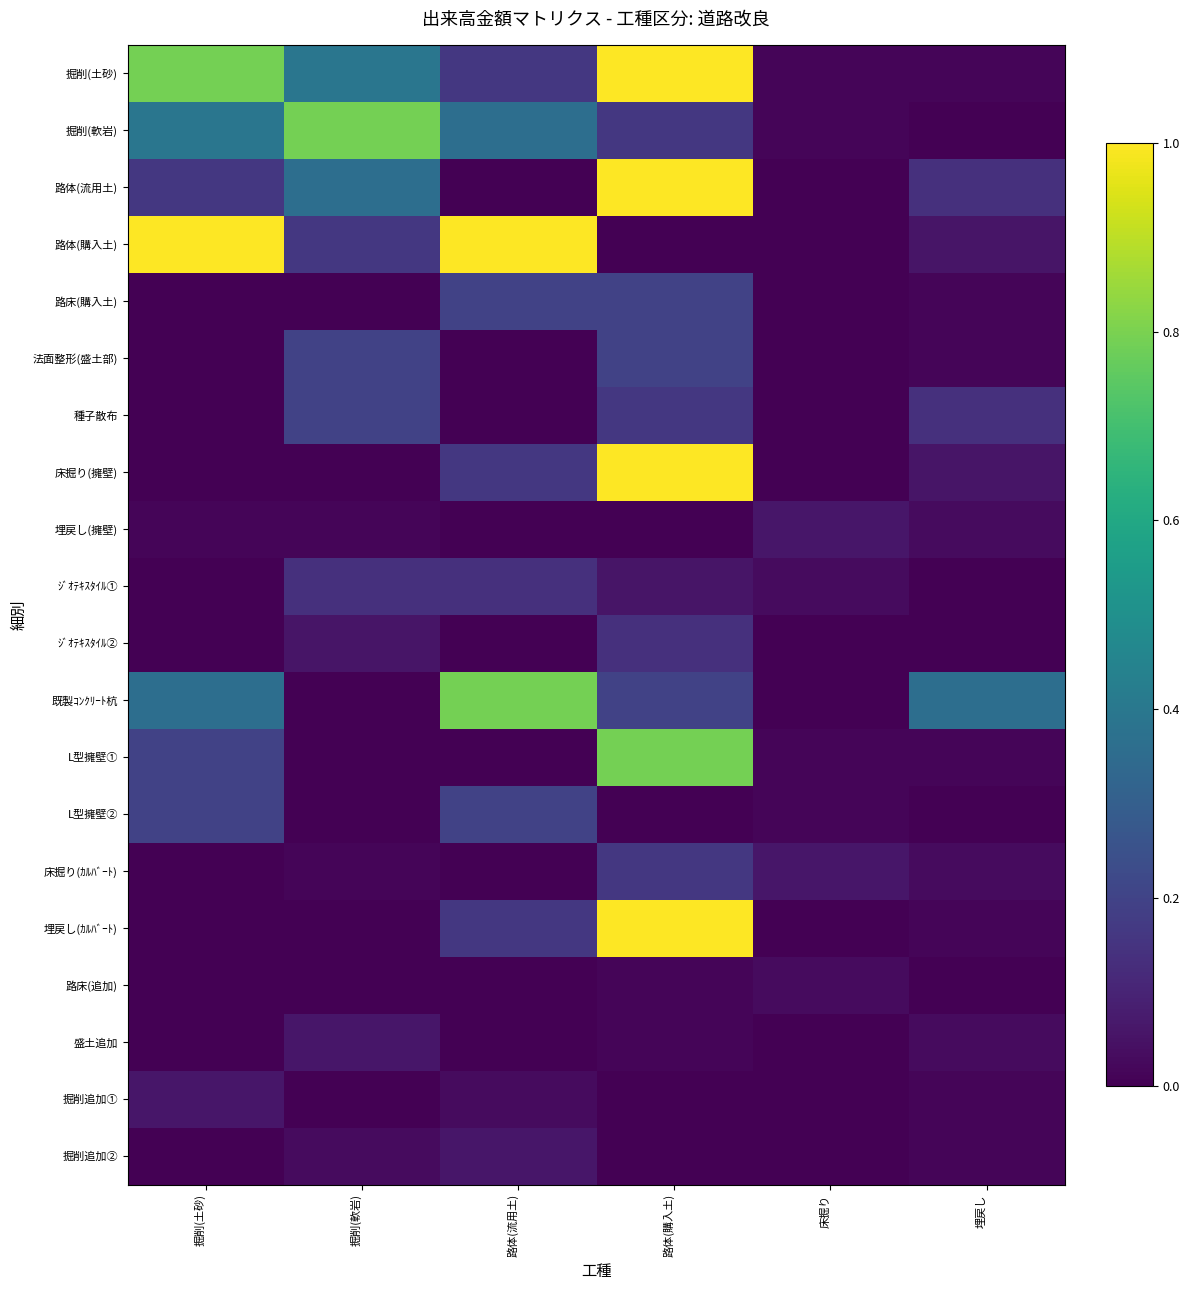

Reading left to right, list all the values displayed in this chart.

掘削(土砂): 掘削(土砂)=0.8	掘削(軟岩)=0.4	路体(流用土)=0.2	路体(購入土)=1.0	床掘り=0.0	埋戻し=0.0
掘削(軟岩): 掘削(土砂)=0.4	掘削(軟岩)=0.8	路体(流用土)=0.4	路体(購入土)=0.2	床掘り=0.0	埋戻し=0.0
路体(流用土): 掘削(土砂)=0.2	掘削(軟岩)=0.4	路体(流用土)=0.0	路体(購入土)=1.0	床掘り=0.0	埋戻し=0.1
路体(購入土): 掘削(土砂)=1.0	掘削(軟岩)=0.2	路体(流用土)=1.0	路体(購入土)=0.0	床掘り=0.0	埋戻し=0.1
路床(購入土): 掘削(土砂)=0.0	掘削(軟岩)=0.0	路体(流用土)=0.2	路体(購入土)=0.2	床掘り=0.0	埋戻し=0.0
法面整形(盛土部): 掘削(土砂)=0.0	掘削(軟岩)=0.2	路体(流用土)=0.0	路体(購入土)=0.2	床掘り=0.0	埋戻し=0.0
種子散布: 掘削(土砂)=0.0	掘削(軟岩)=0.2	路体(流用土)=0.0	路体(購入土)=0.2	床掘り=0.0	埋戻し=0.1
床掘り(擁壁): 掘削(土砂)=0.0	掘削(軟岩)=0.0	路体(流用土)=0.2	路体(購入土)=1.0	床掘り=0.0	埋戻し=0.1
埋戻し(擁壁): 掘削(土砂)=0.0	掘削(軟岩)=0.0	路体(流用土)=0.0	路体(購入土)=0.0	床掘り=0.1	埋戻し=0.0
ｼﾞｵﾃｷｽﾀｲﾙ①: 掘削(土砂)=0.0	掘削(軟岩)=0.1	路体(流用土)=0.1	路体(購入土)=0.1	床掘り=0.0	埋戻し=0.0
ｼﾞｵﾃｷｽﾀｲﾙ②: 掘削(土砂)=0.0	掘削(軟岩)=0.1	路体(流用土)=0.0	路体(購入土)=0.1	床掘り=0.0	埋戻し=0.0
既製ｺﾝｸﾘｰﾄ杭: 掘削(土砂)=0.4	掘削(軟岩)=0.0	路体(流用土)=0.8	路体(購入土)=0.2	床掘り=0.0	埋戻し=0.4
L型擁壁①: 掘削(土砂)=0.2	掘削(軟岩)=0.0	路体(流用土)=0.0	路体(購入土)=0.8	床掘り=0.0	埋戻し=0.0
L型擁壁②: 掘削(土砂)=0.2	掘削(軟岩)=0.0	路体(流用土)=0.2	路体(購入土)=0.0	床掘り=0.0	埋戻し=0.0
床掘り(ｶﾙﾊﾞｰﾄ): 掘削(土砂)=0.0	掘削(軟岩)=0.0	路体(流用土)=0.0	路体(購入土)=0.2	床掘り=0.1	埋戻し=0.0
埋戻し(ｶﾙﾊﾞｰﾄ): 掘削(土砂)=0.0	掘削(軟岩)=0.0	路体(流用土)=0.2	路体(購入土)=1.0	床掘り=0.0	埋戻し=0.0
路床(追加): 掘削(土砂)=0.0	掘削(軟岩)=0.0	路体(流用土)=0.0	路体(購入土)=0.0	床掘り=0.0	埋戻し=0.0
盛土追加: 掘削(土砂)=0.0	掘削(軟岩)=0.1	路体(流用土)=0.0	路体(購入土)=0.0	床掘り=0.0	埋戻し=0.0
掘削追加①: 掘削(土砂)=0.1	掘削(軟岩)=0.0	路体(流用土)=0.0	路体(購入土)=0.0	床掘り=0.0	埋戻し=0.0
掘削追加②: 掘削(土砂)=0.0	掘削(軟岩)=0.0	路体(流用土)=0.1	路体(購入土)=0.0	床掘り=0.0	埋戻し=0.0